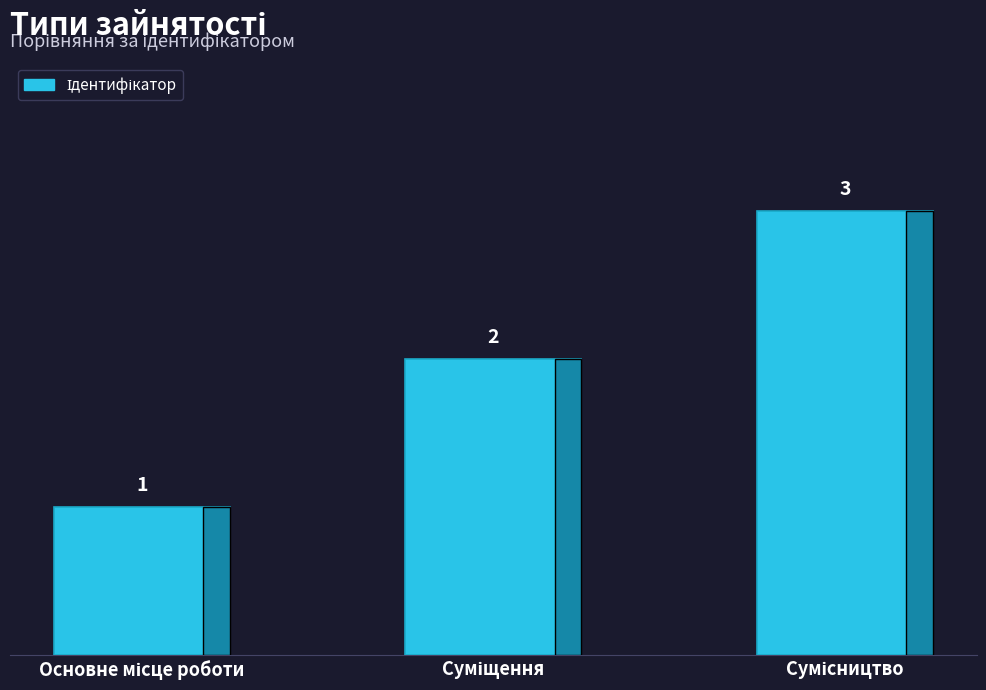

Count the number of categories in the chart.

3